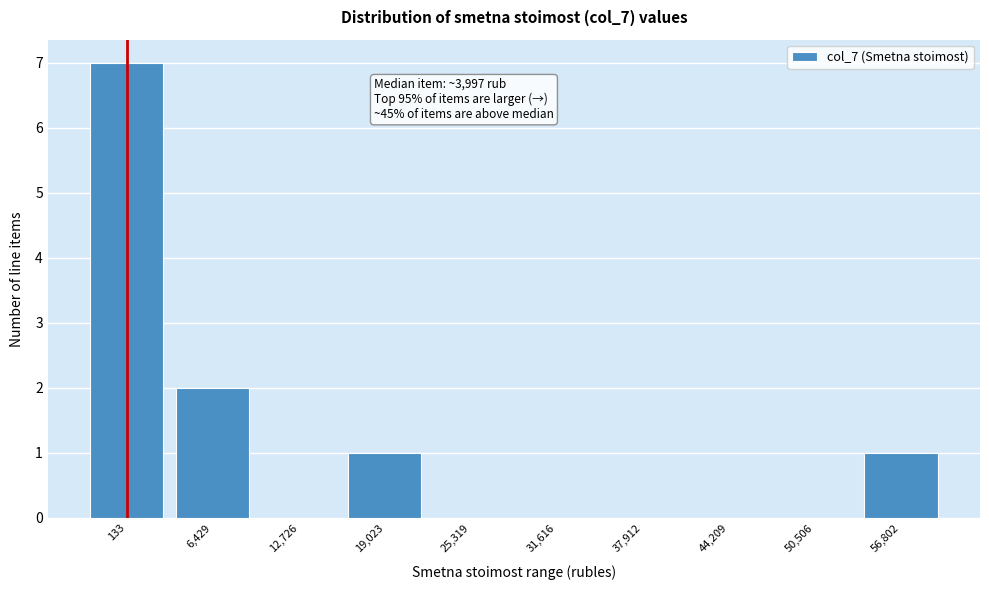

Reading left to right, transcribe all the data shown in this chart.

133=7	6,429=2	12,726=0	19,023=1	25,319=0	31,616=0	37,912=0	44,209=0	50,506=0	56,802=1